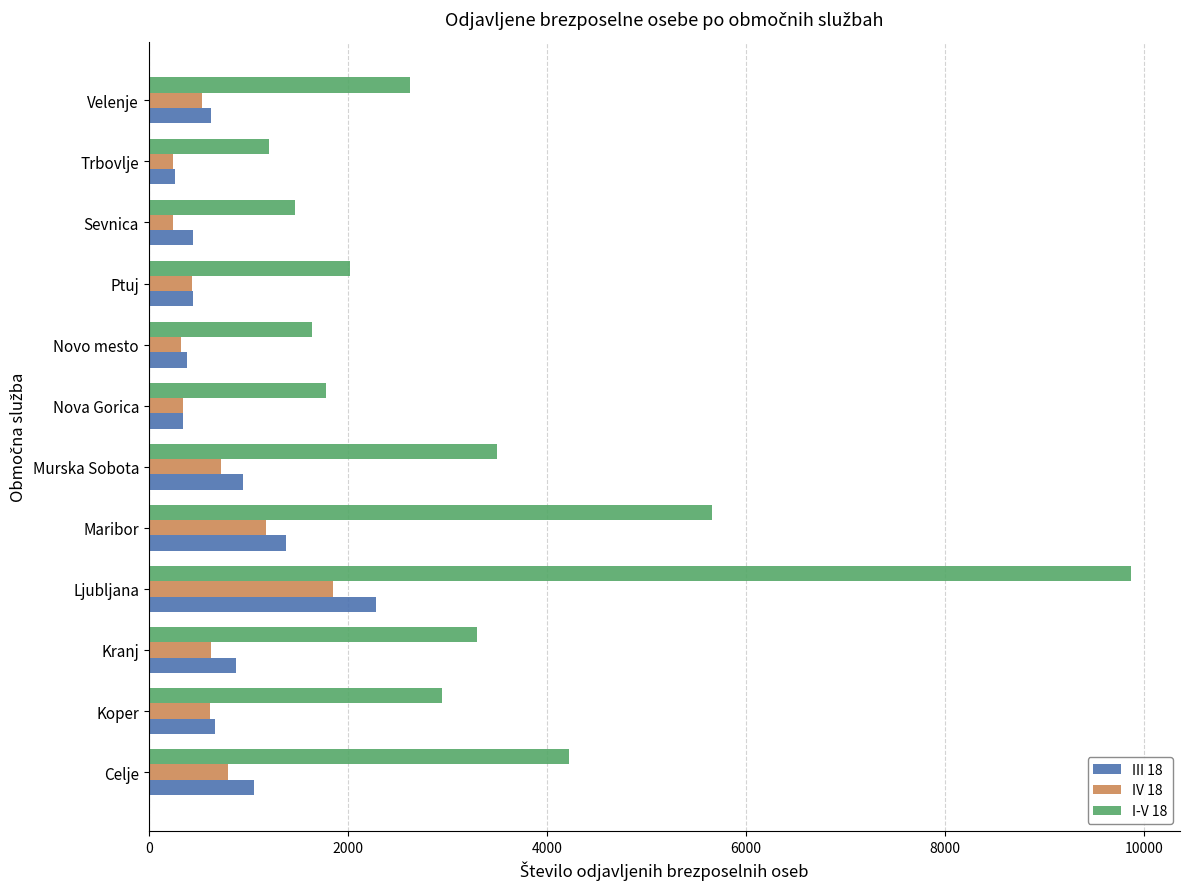

What is the maximum value for III 18?

2285